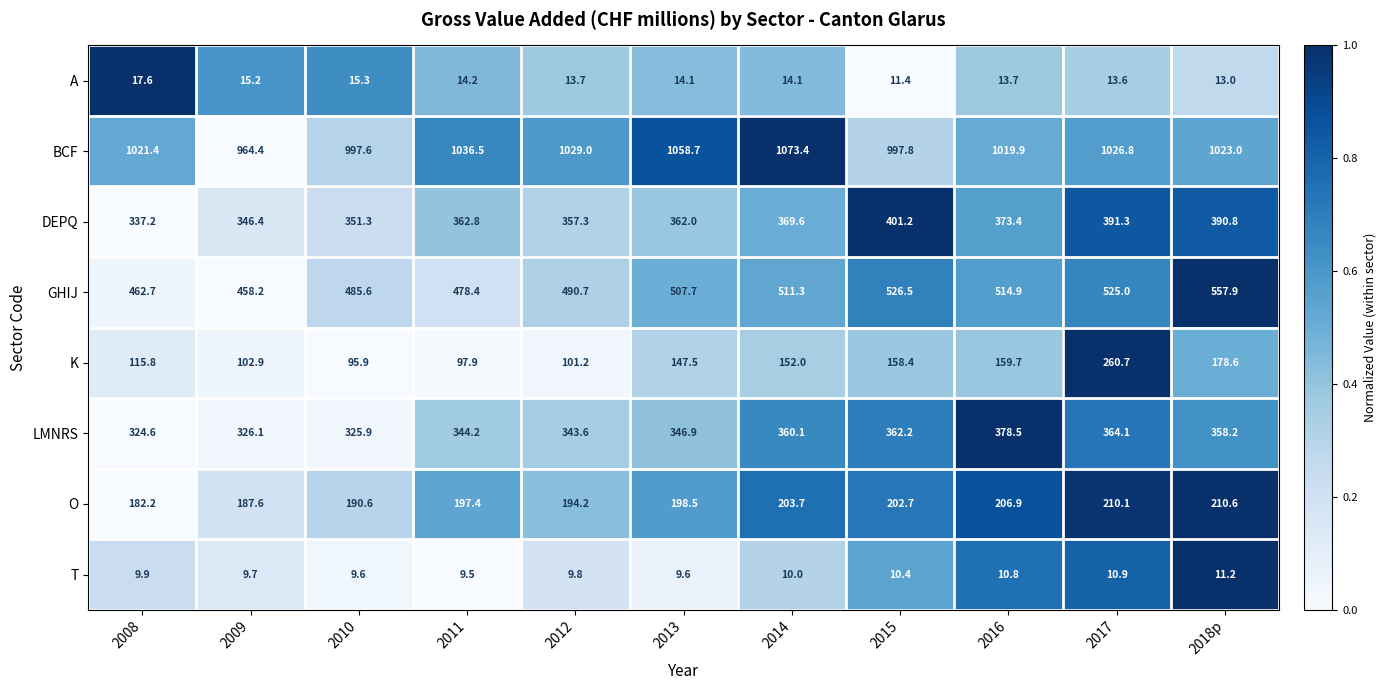

Which series changed the most between 2008 and 2017?

K